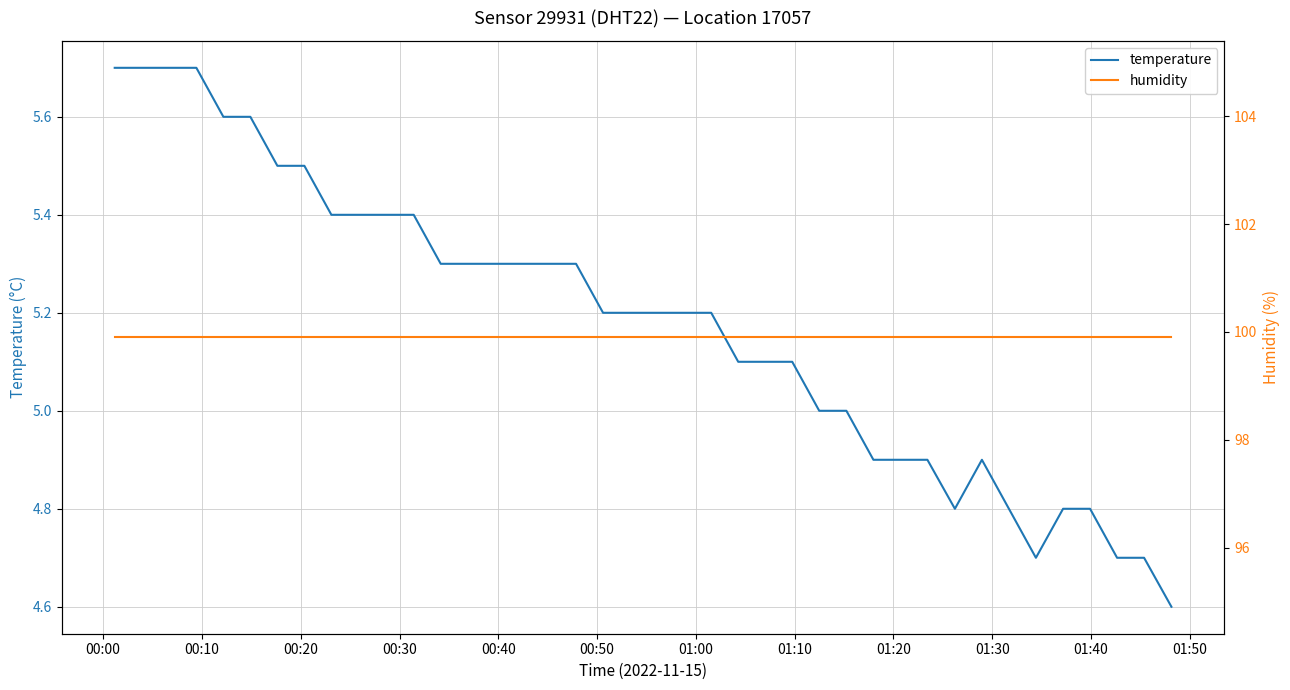

At 01:40, list the series in order from largest to smallest.

humidity, temperature